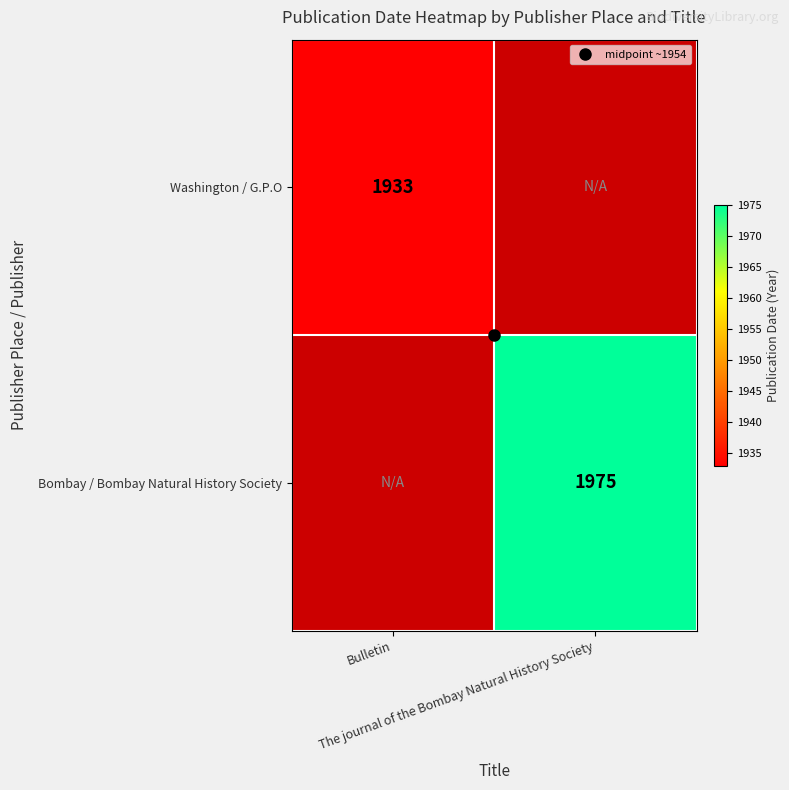

List the labels in order of Washington / G.P.O value, smallest first.

Bulletin, The journal of the Bombay Natural History Society